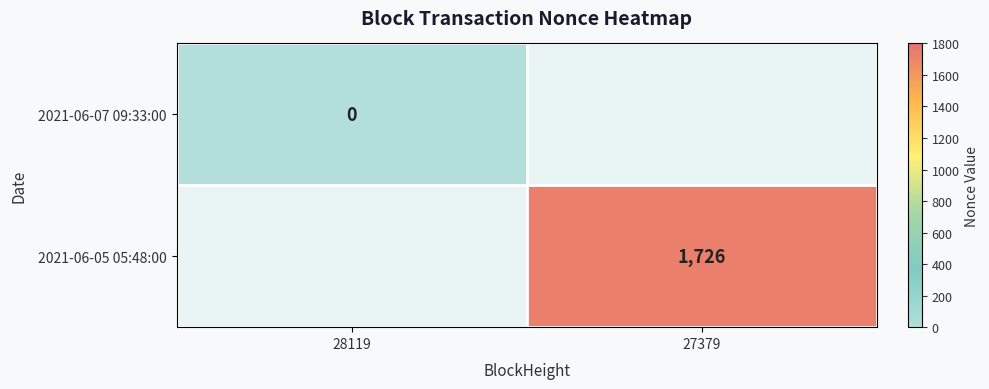

The value of 2021-06-05 05:48:00 at 27379 is 1726. True or false?

True